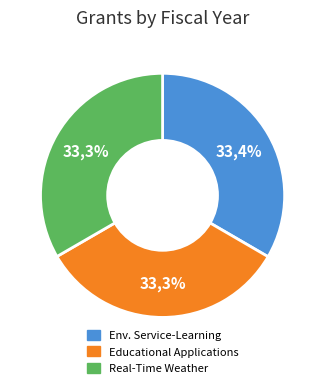

What is the ratio of the value at Interpretation of Real-Time Weather to the value at Educational Applications of the National?

1.0